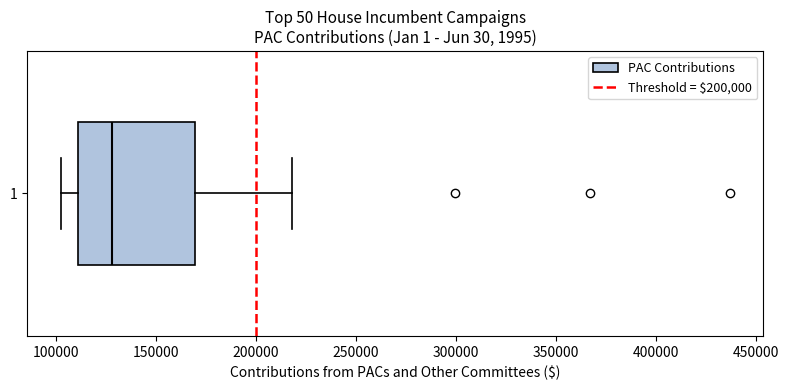

Read this box plot against the x-axis: the position of the median line, the range covered by the box, and the ends of both whiskers. The values are not printed on the chart, so give them approximately, as read against the axis.

median 130000, box 110000 to 170000, whiskers 105000 to 220000